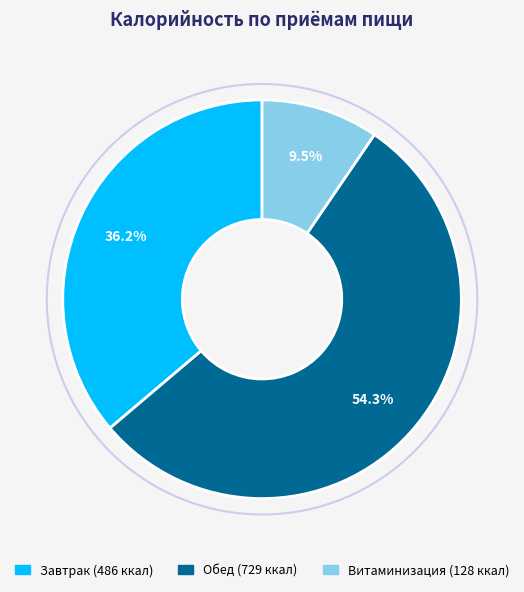

Which slice is the largest?

Обед